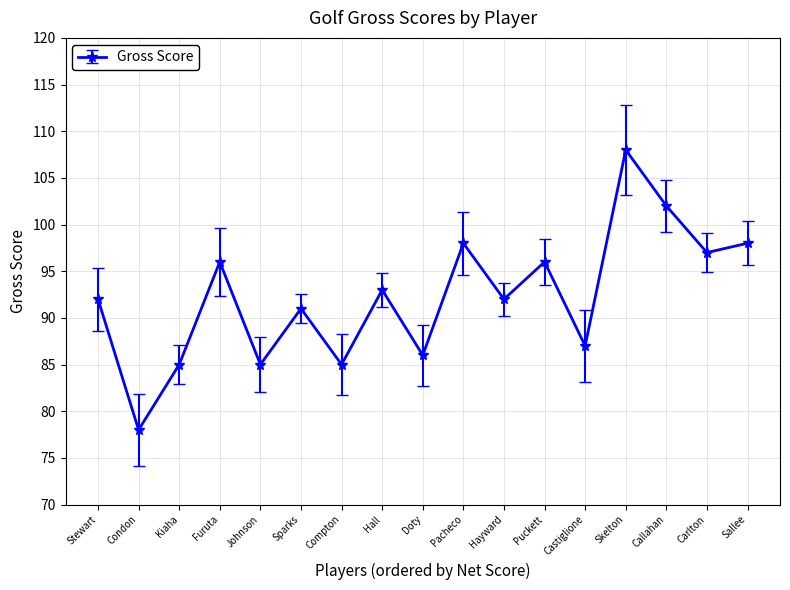

What is the average value?

92